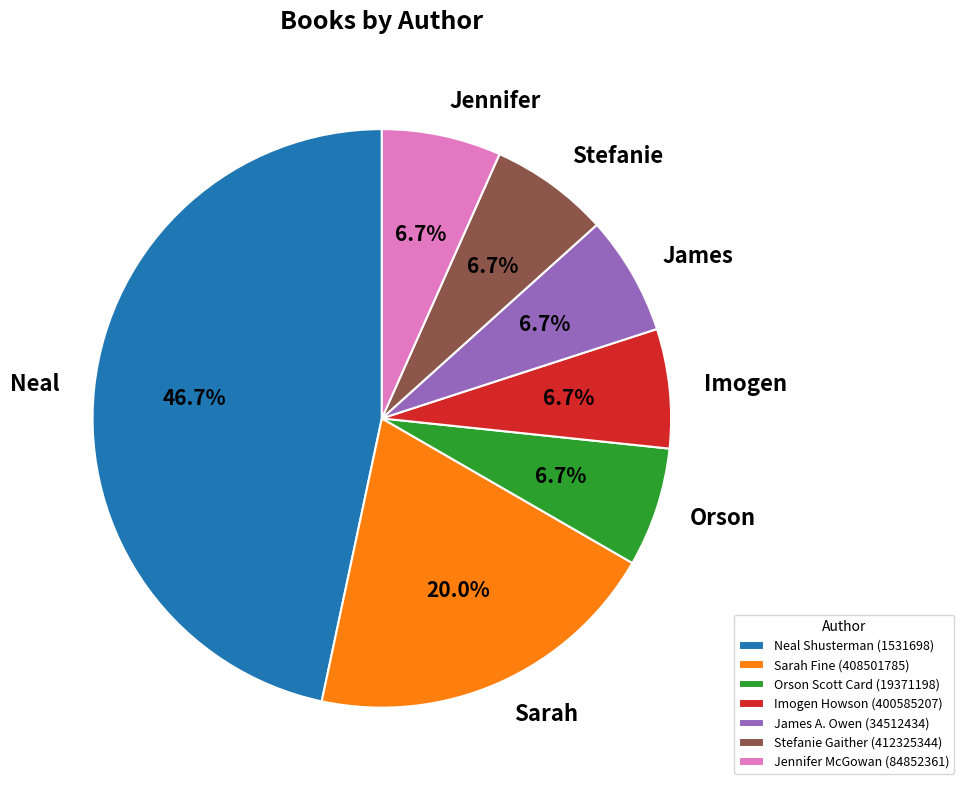

Does Imogen Howson (400585207) represent more than half of the total?

No